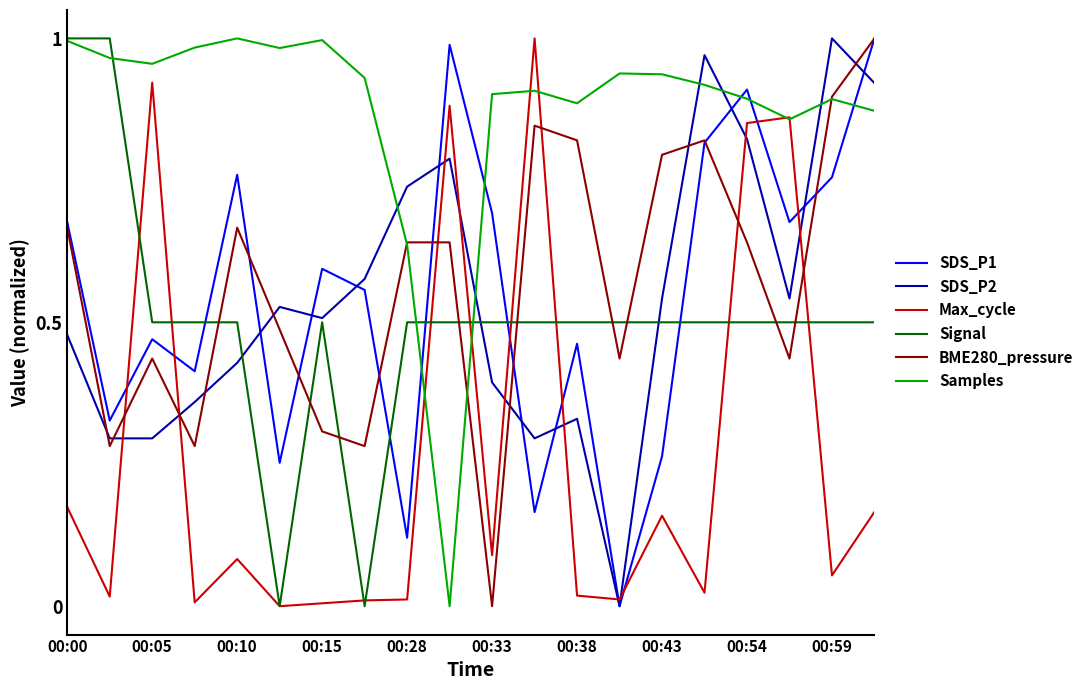

Which series has the largest total across all categories?

Samples